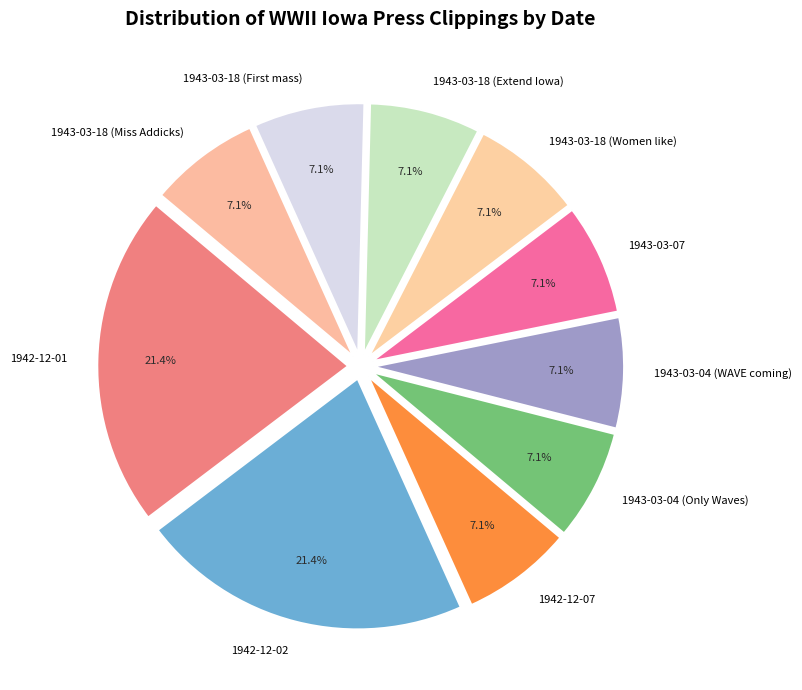

True or false: 1943-03-04 (WAVE coming) accounts for 15% of the total.

False